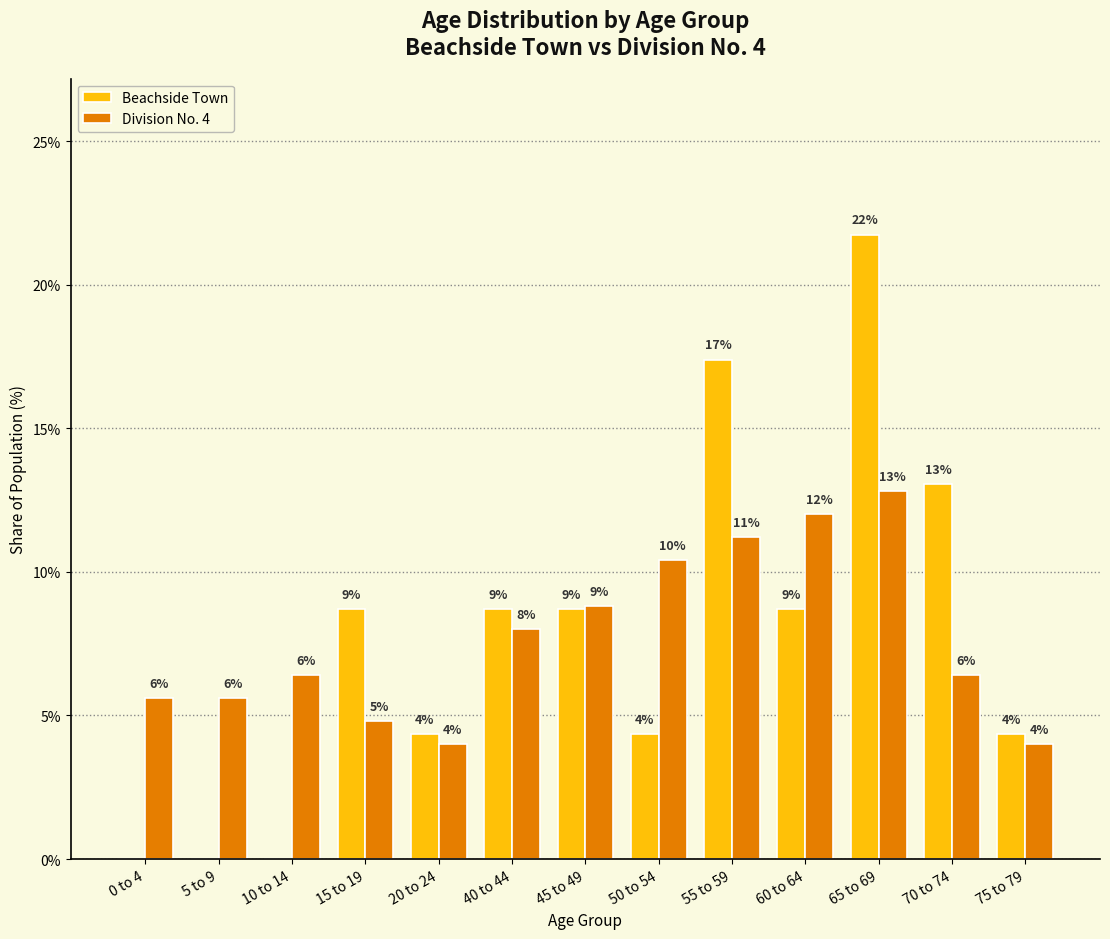

Is it true that Beachside Town equals 4.3 at 50 to 54?

True